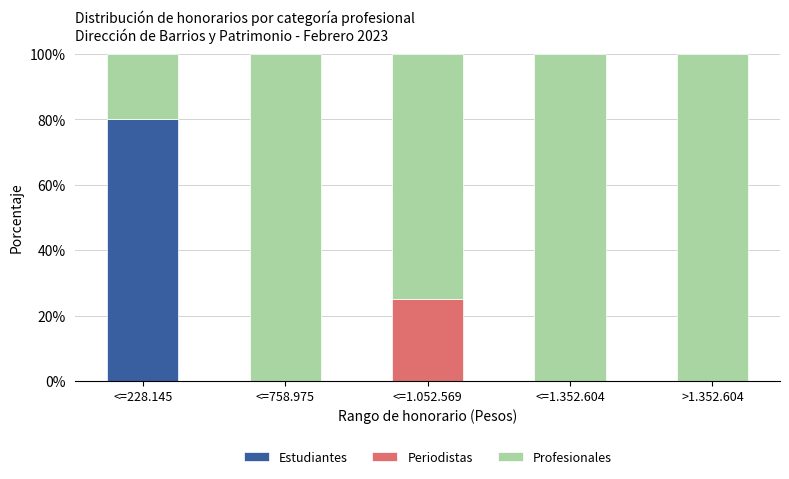

Reading left to right, what are the values for Estudiantes?

<=228.145=80	<=758.975=0	<=1.052.569=0	<=1.352.604=0	>1.352.604=0